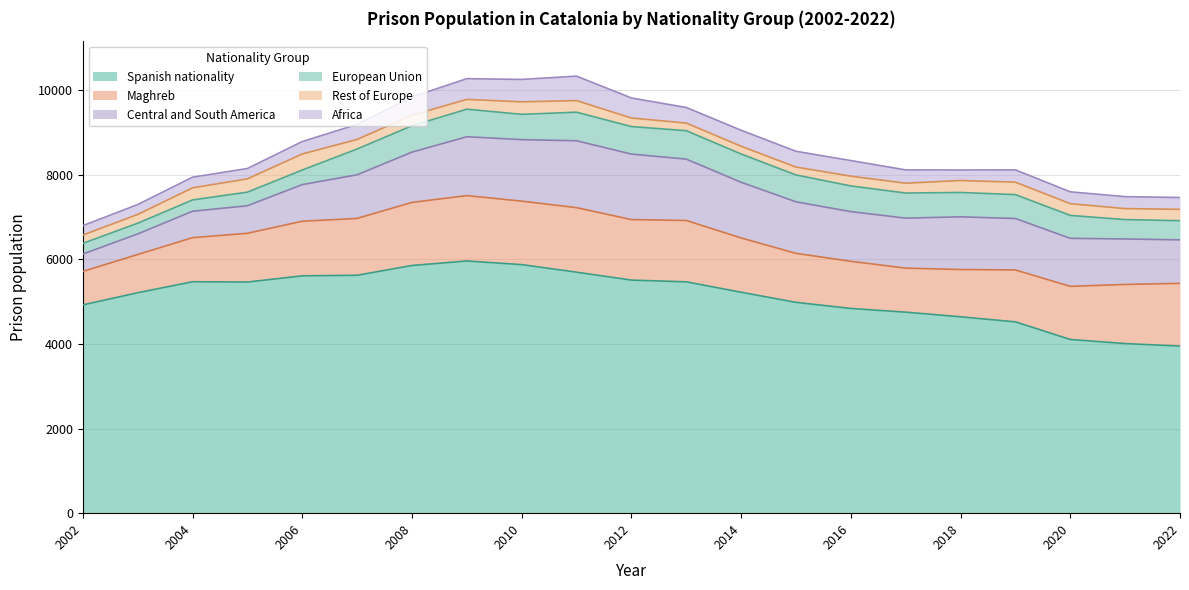

The Rest of Europe series shows 167 at 2010. True or false?

False